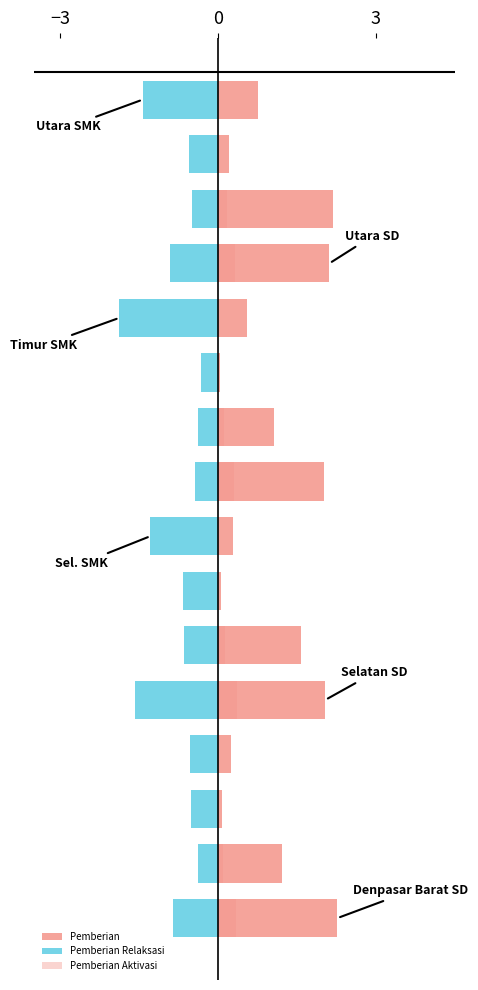

How many data points in Pemberian are less than 1?

8